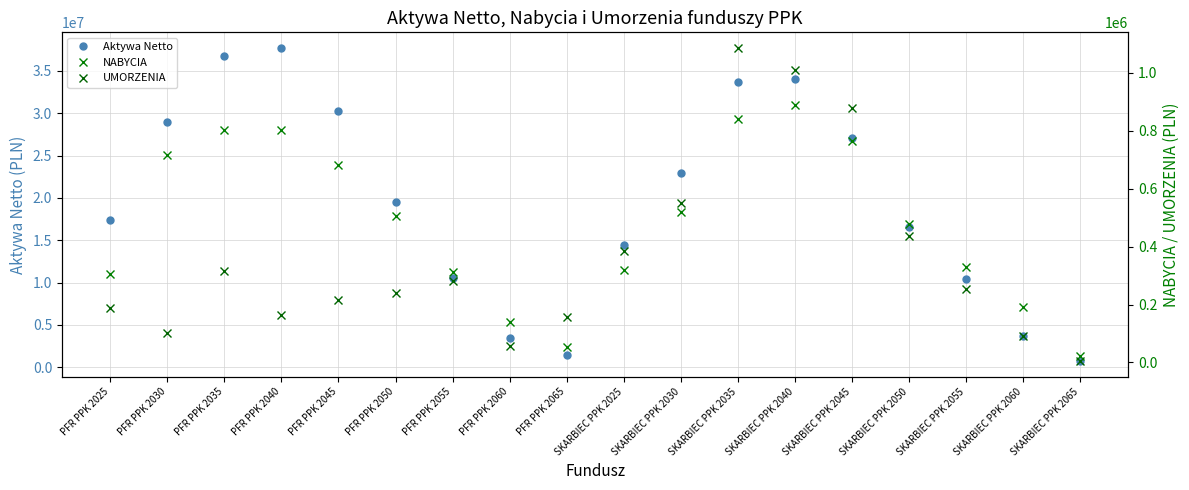

How many lines are shown in the chart?

3